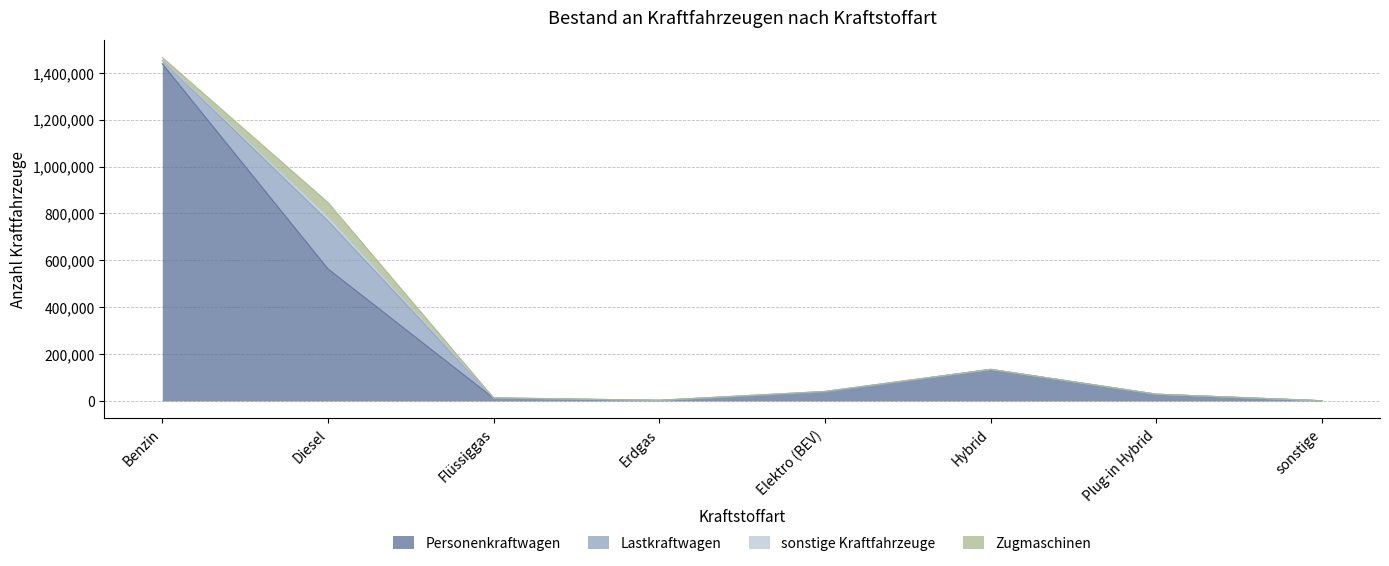

Between Elektro (BEV) and Diesel, which is larger?

Diesel